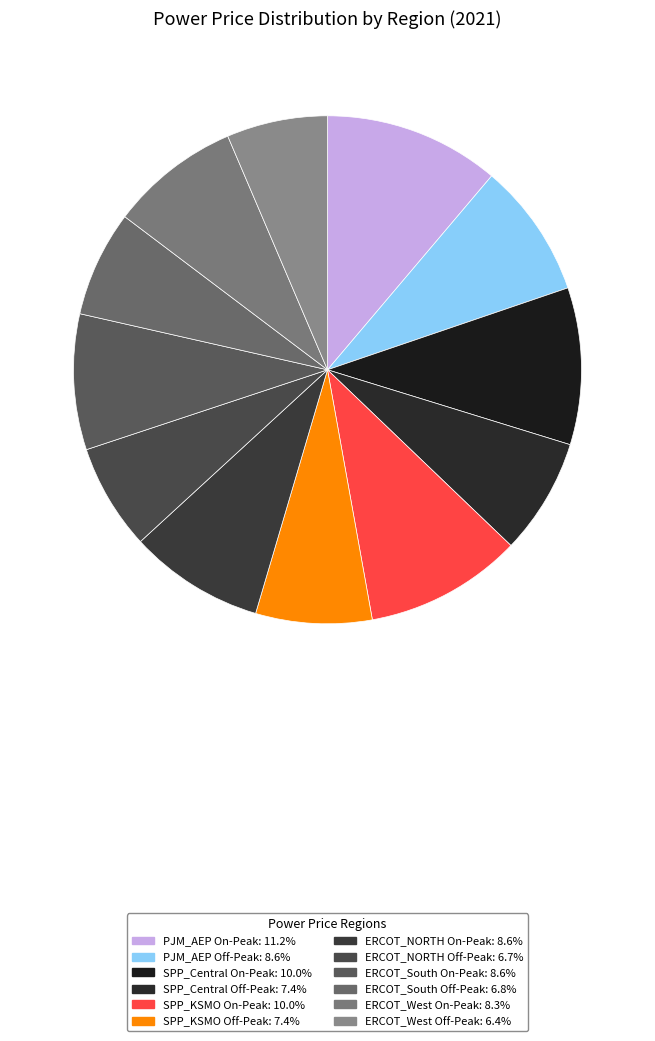

Which has a higher value, SPP_KSMO On-Peak or ERCOT_West Off-Peak?

SPP_KSMO On-Peak